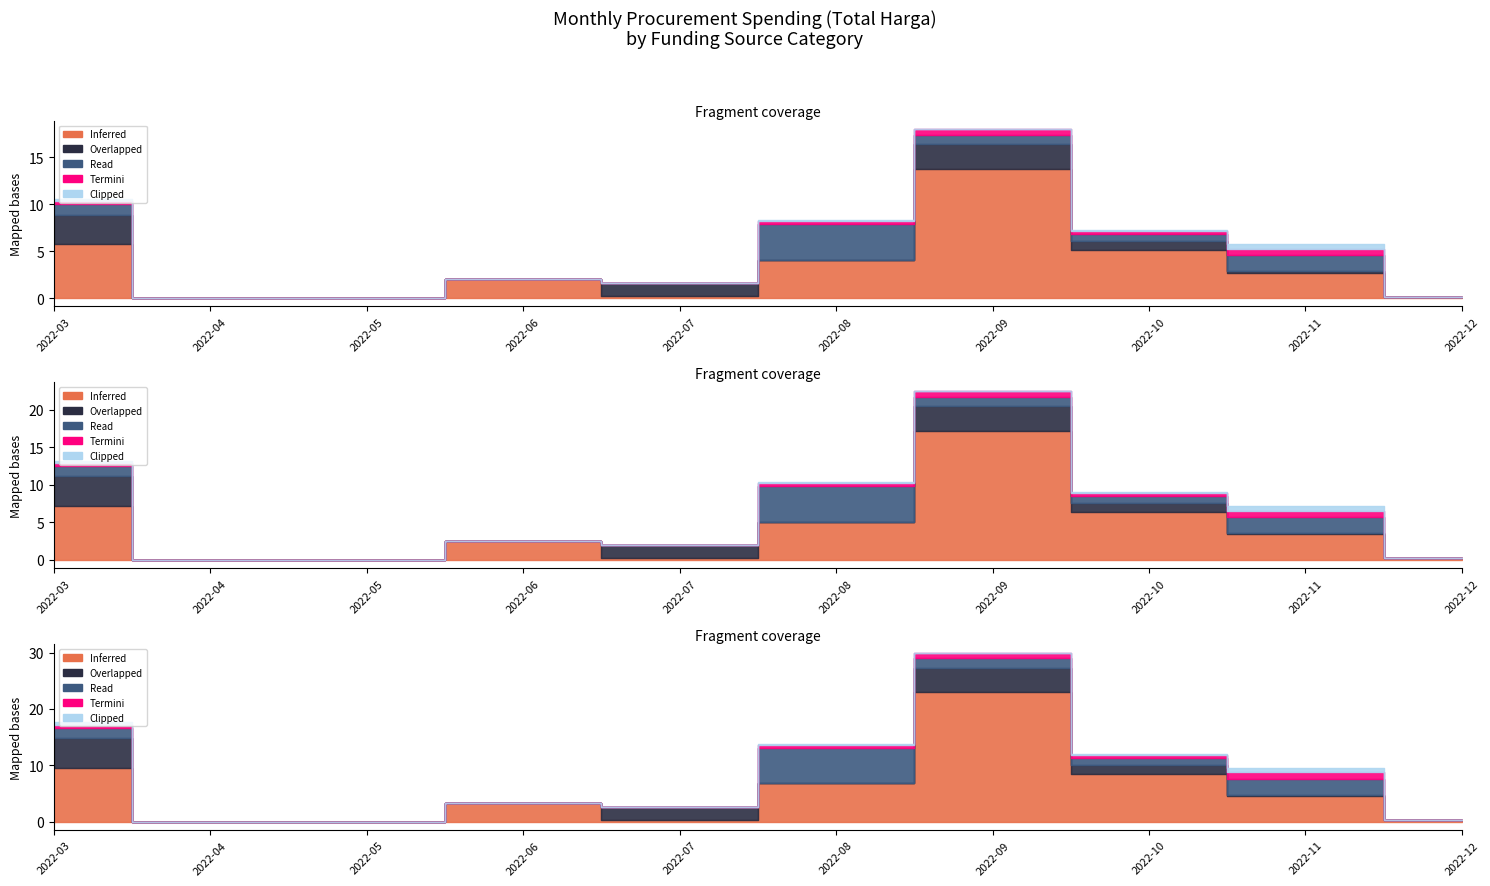

Which series has the widest spread of values?

Inferred